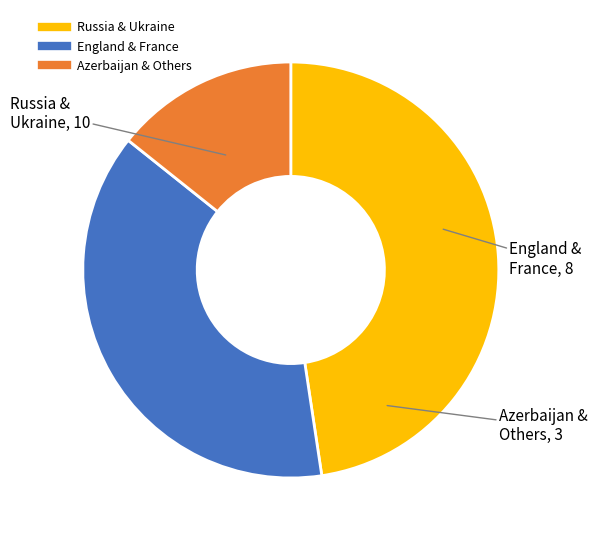

Does any single category account for the majority?

No